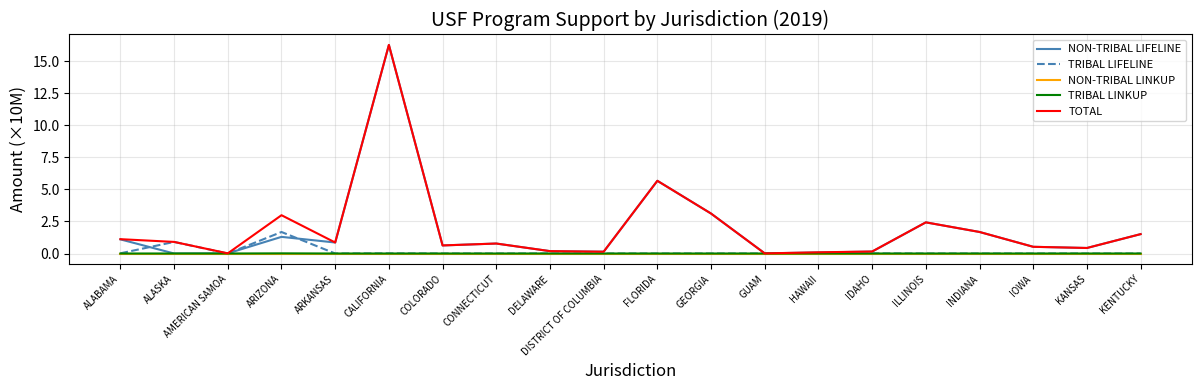

What is the greatest value displayed?

16.3